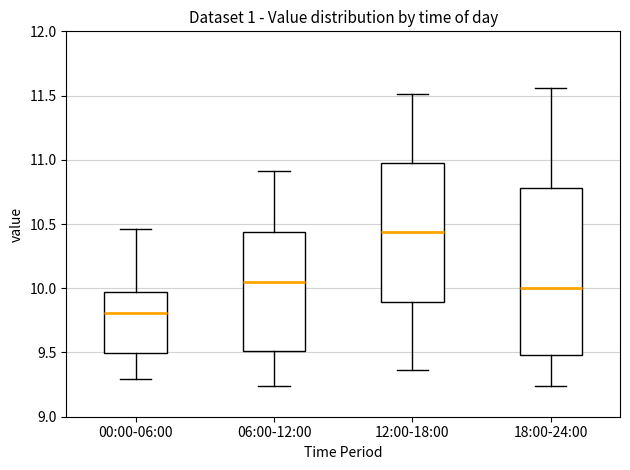

Which box has the lowest median line?

00:00-06:00